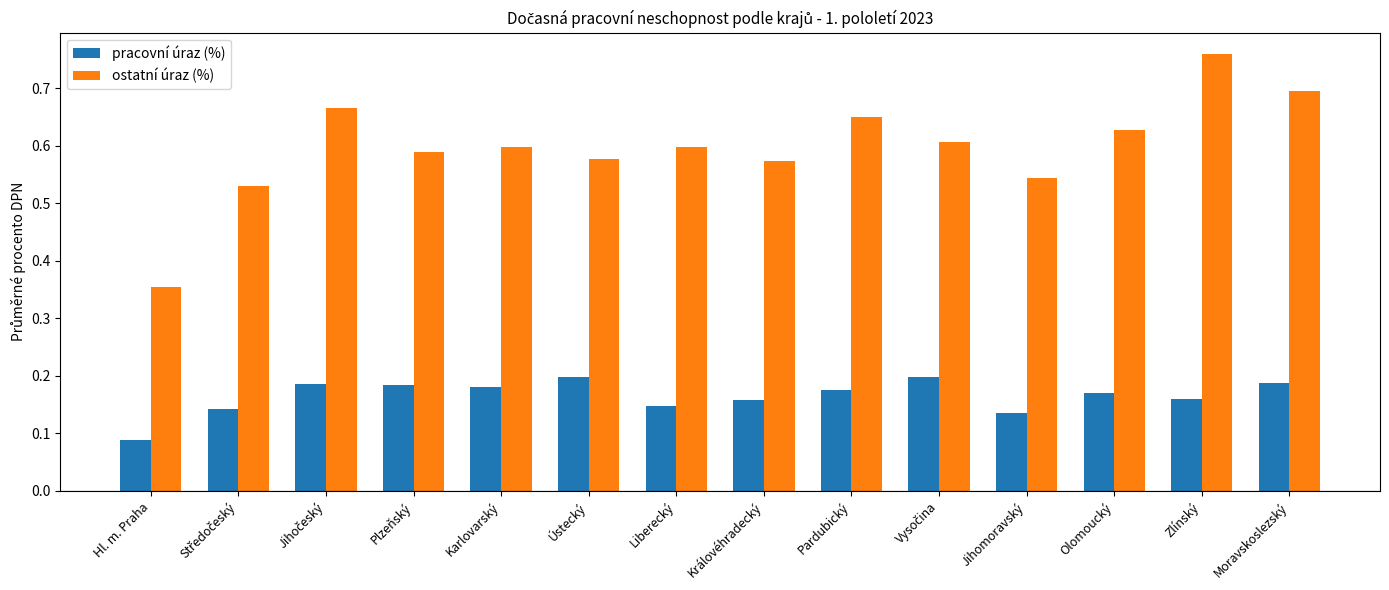

Which category has the highest value in the ostatní úraz (%) series?

Zlínský